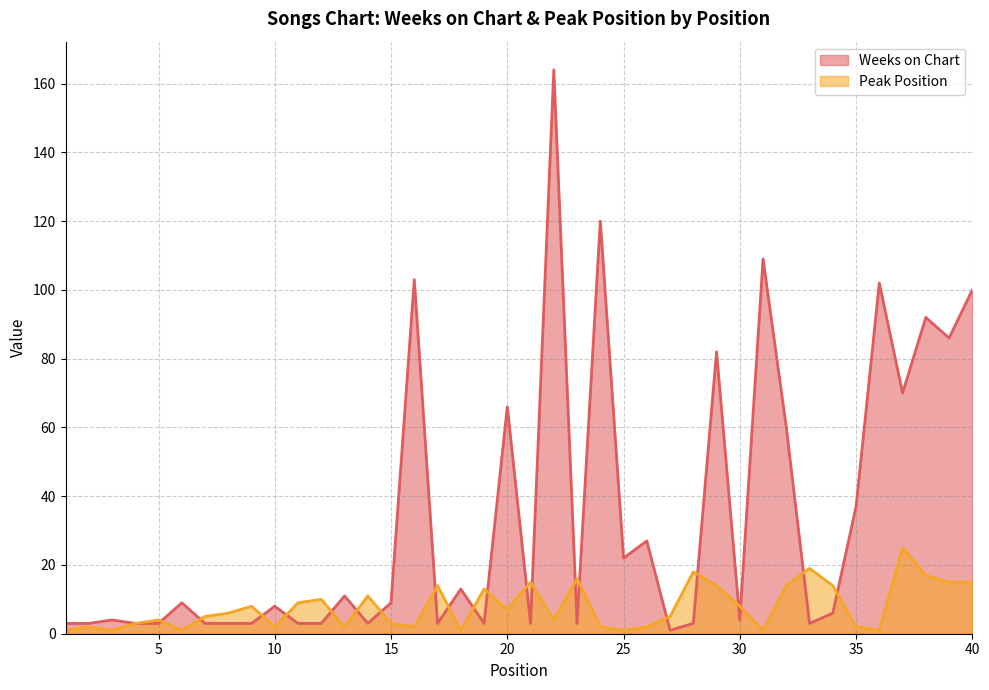

Which series has the largest range (max minus min)?

Weeks on Chart